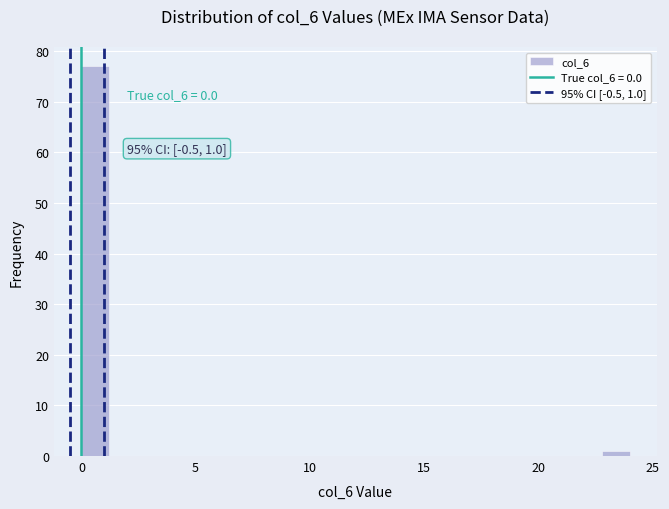

Read against the x-axis, roughly where is the centre of the tallest bar?

0.5